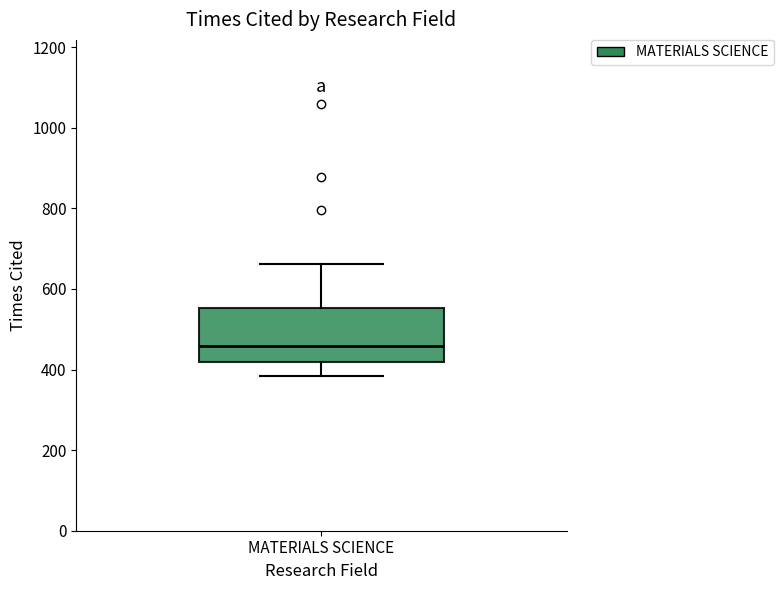

Read this box plot against the y-axis: the position of the median line, the range covered by the box, and the ends of both whiskers. The values are not printed on the chart, so give them approximately, as read against the axis.

median 460, box 420 to 560, whiskers 380 to 660